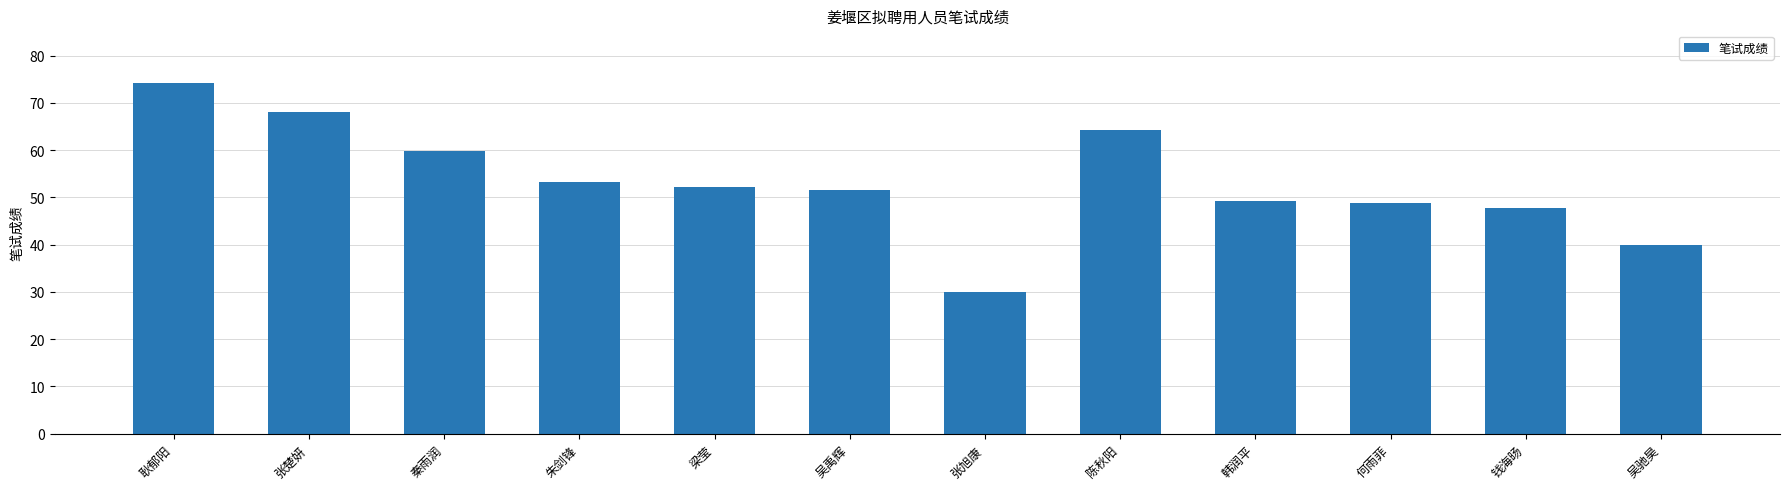

Which label corresponds to the largest value in the chart?

耿郁阳